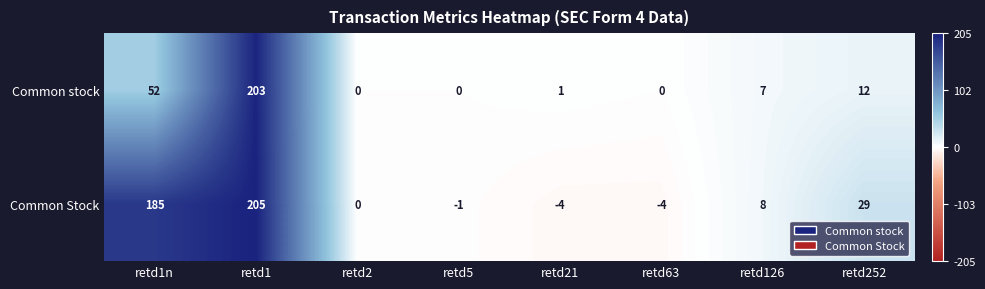

Rank the series by their maximum value, from highest to lowest.

Common Stock, Common stock